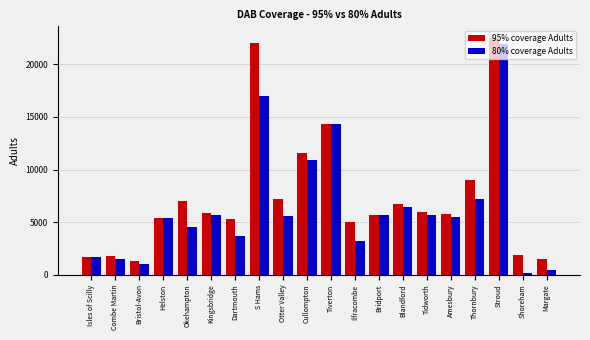

True or false: 95% coverage Adults has a value of 328 at Margate.

False